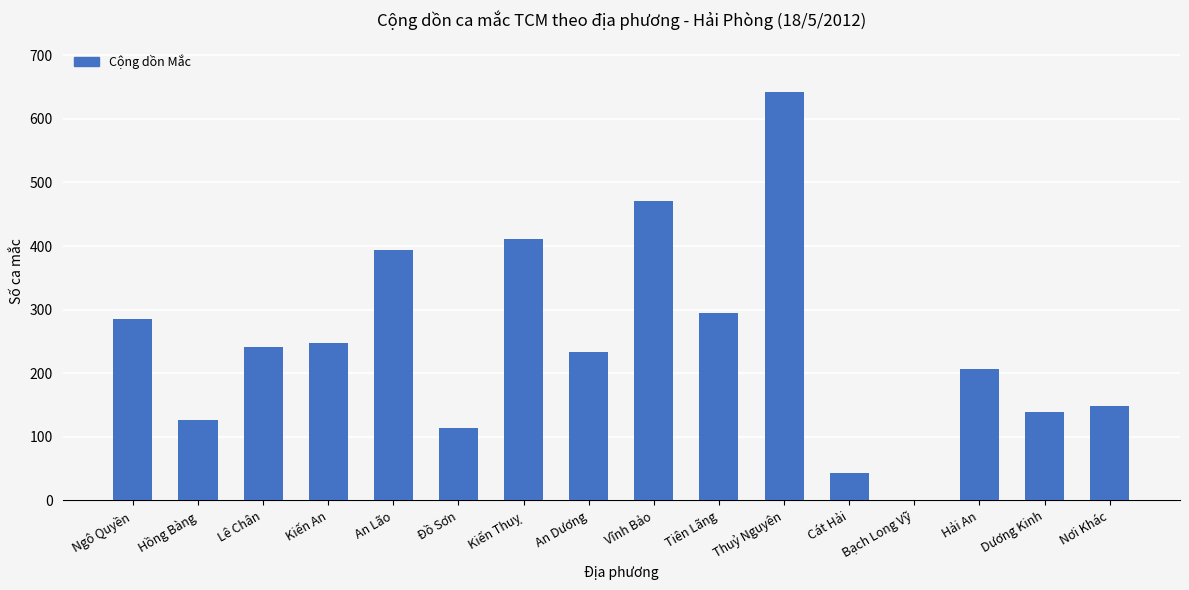

What is the change in value from Hồng Bàng to An Lão?

+266